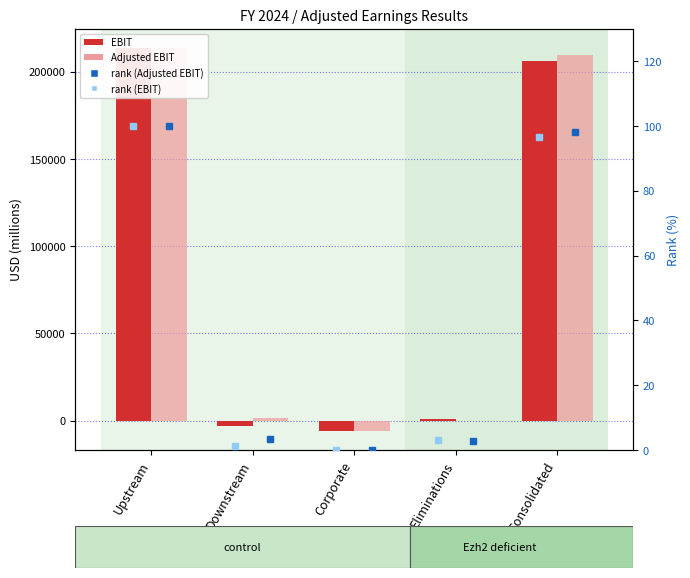

Which series has the largest range (max minus min)?

EBIT